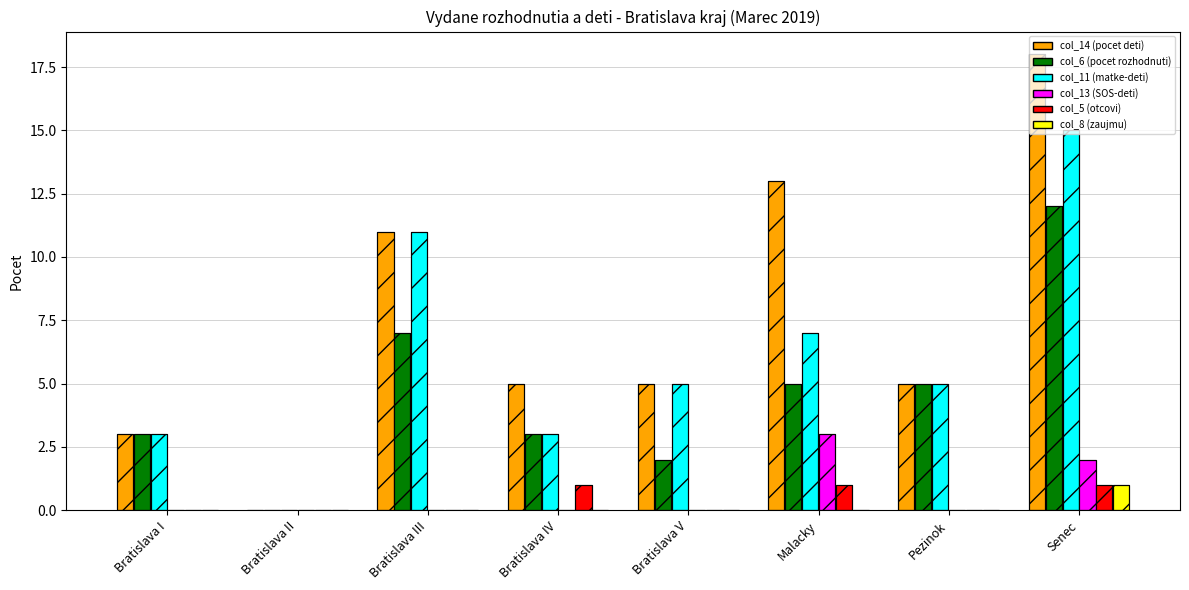

True or false: col_6 (pocet rozhodnuti) has a value of 2 at Malacky.

False